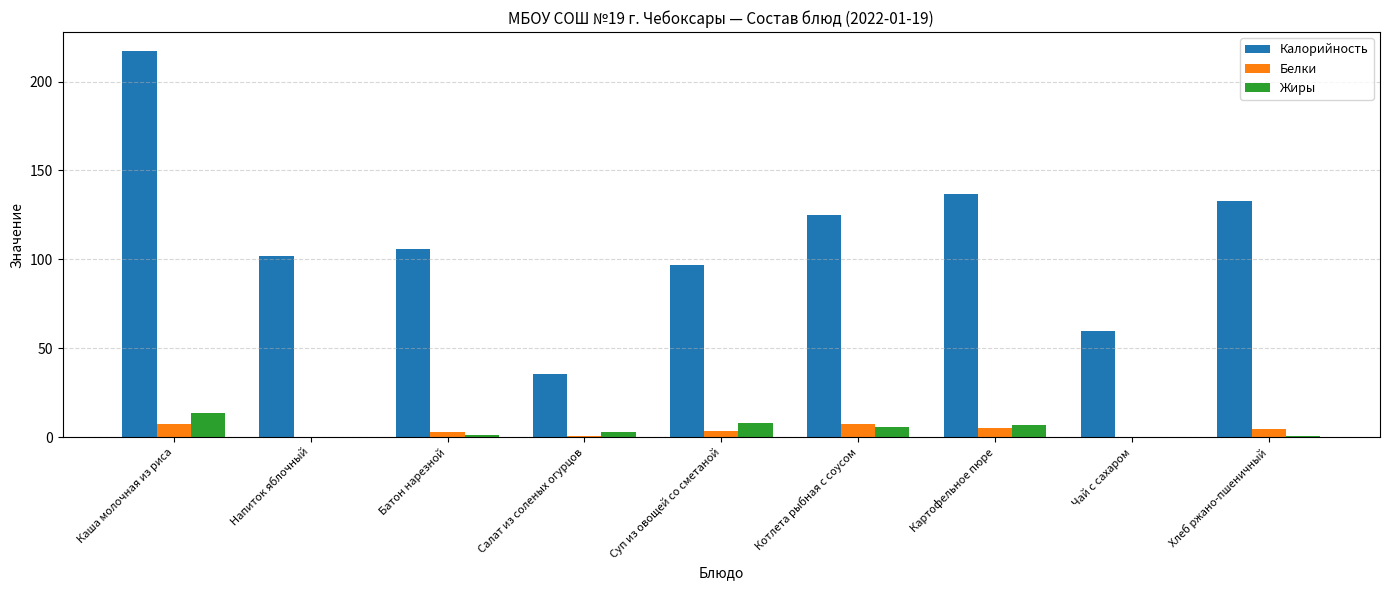

Which series has the largest total across all categories?

Калорийность